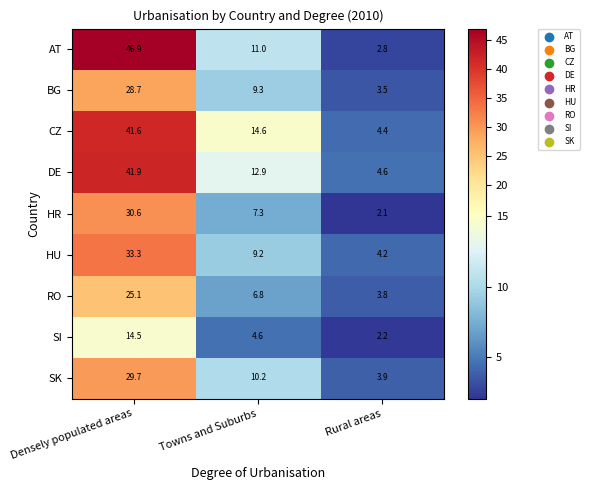

Which series has the largest range (max minus min)?

AT